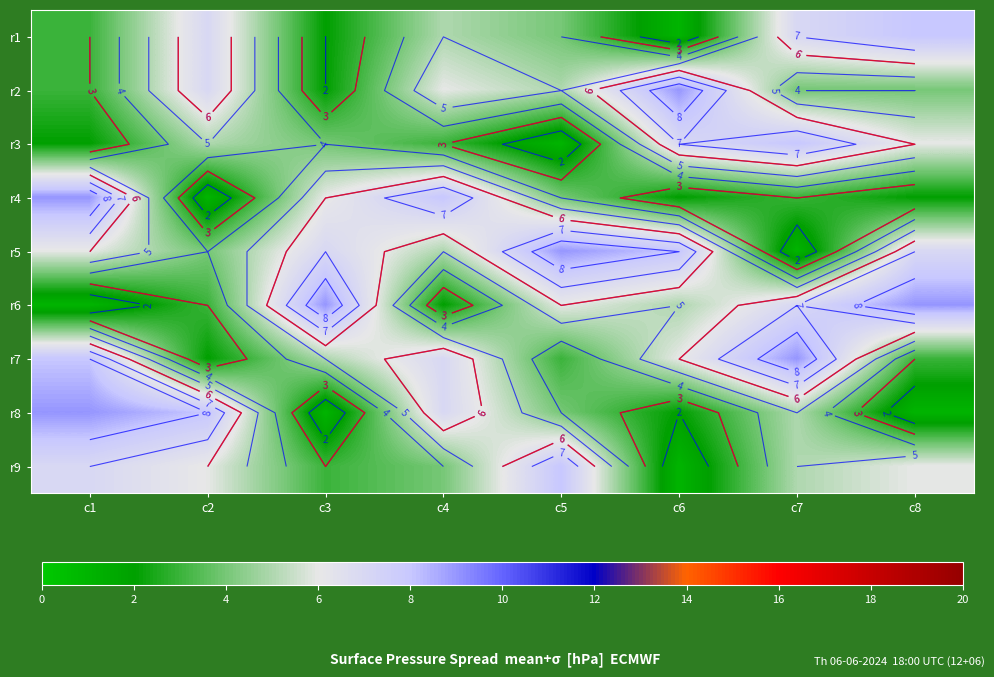

List the series in order of their peak value, highest first.

r2, r4, r5, r6, r7, r8, r1, r3, r9